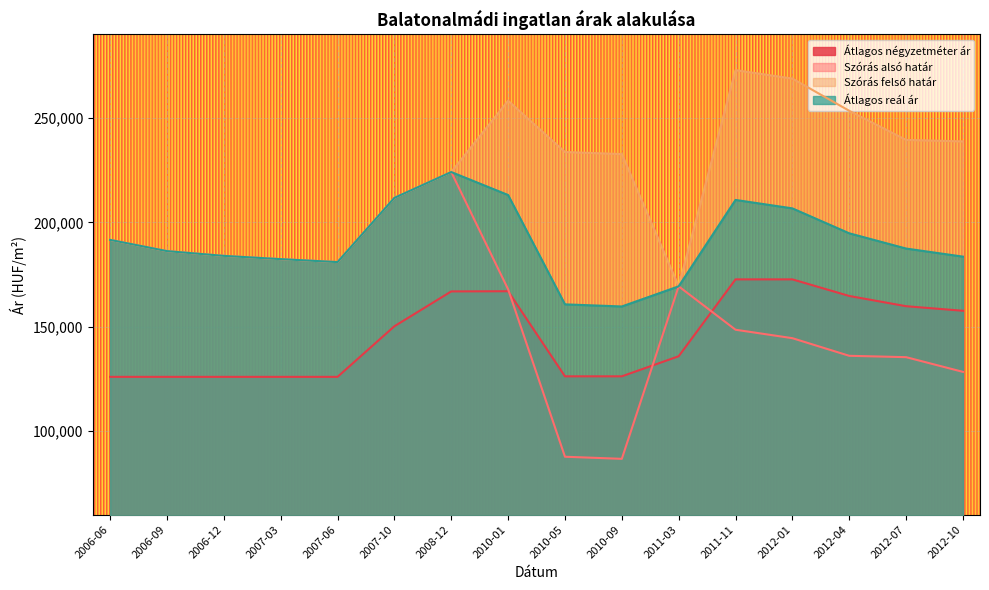

At how many categories does at least one series exceed 149984?

16